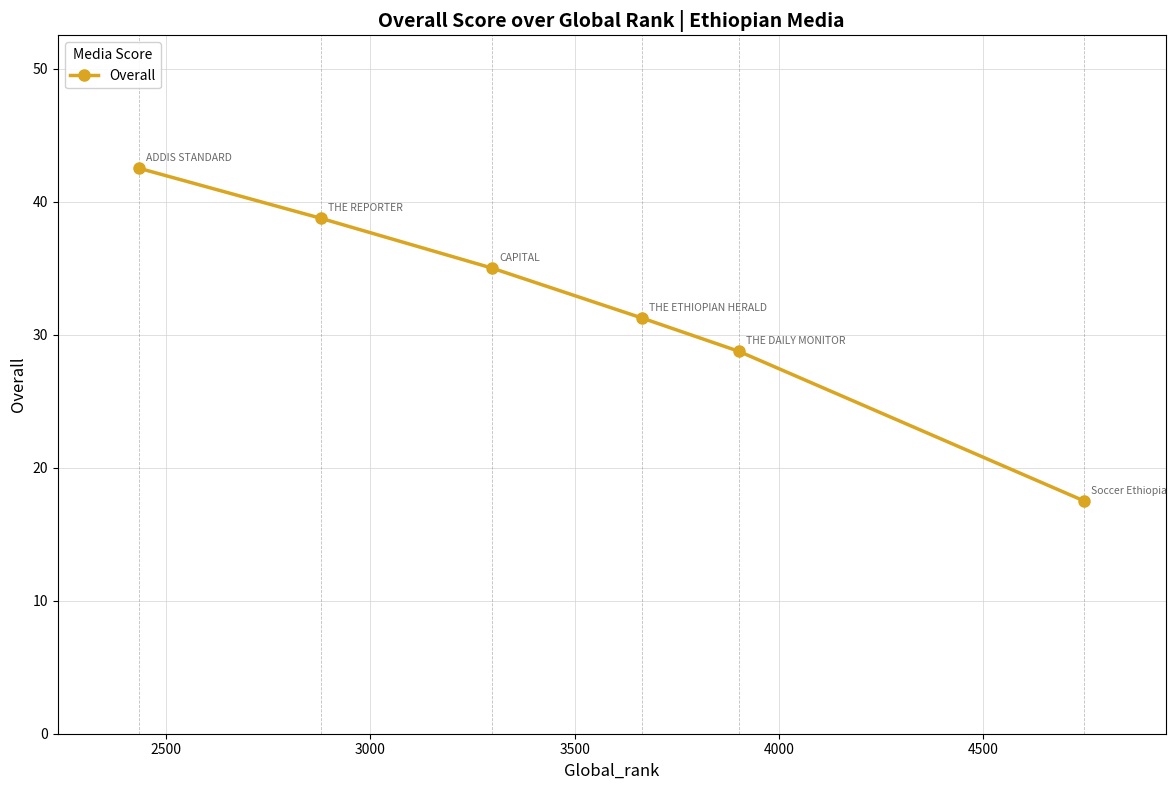

What is the smallest value displayed?

17.5